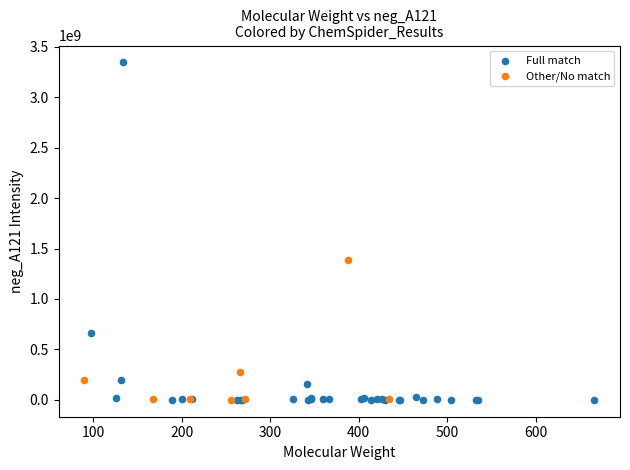

Which series has the largest Y range (max minus min)?

Full match